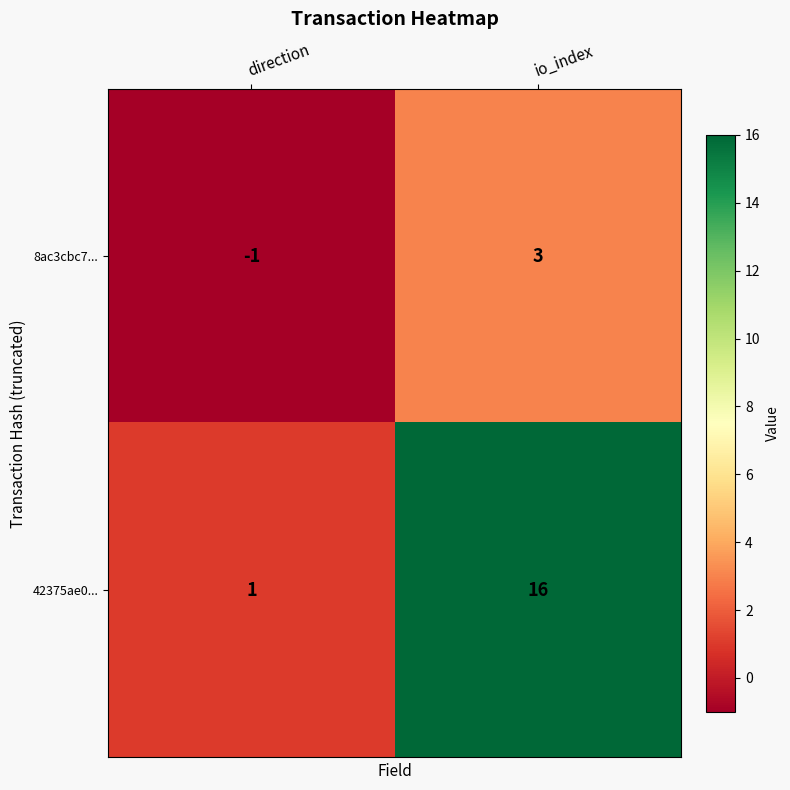

What is the sum of the 42375ae0... values at direction and io_index?

17